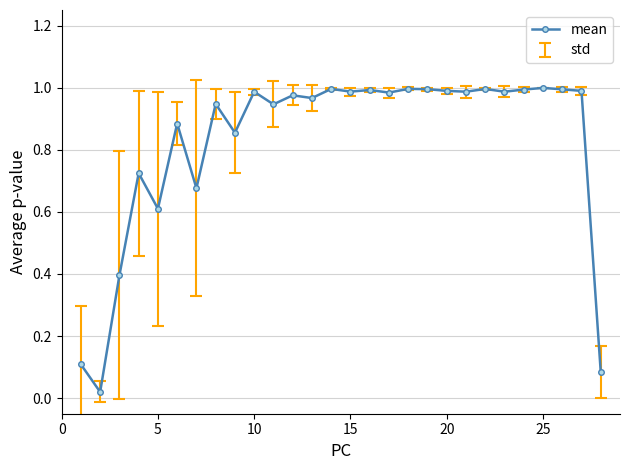

Is this an area chart (filled region under the line)?

No